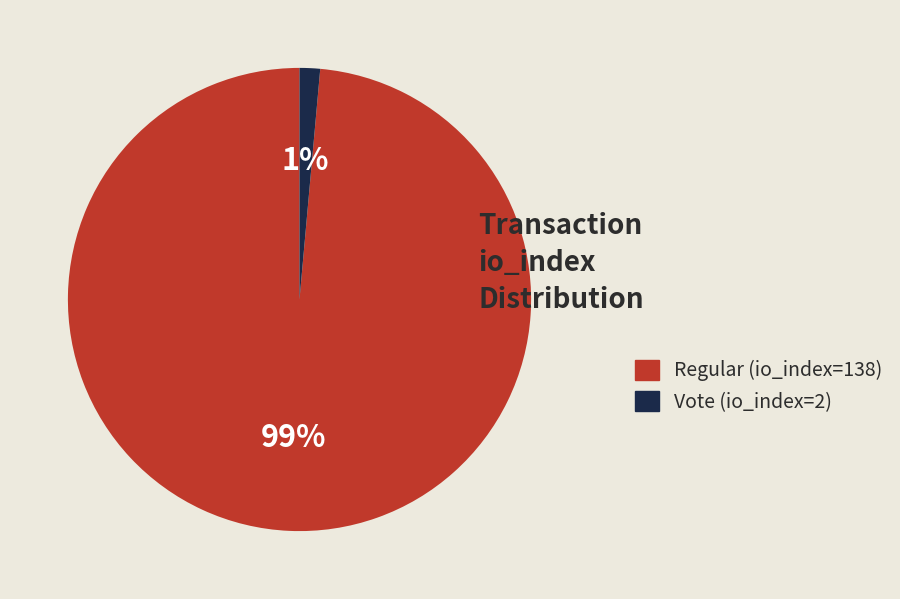

To the nearest percent, what percentage of the pie is Vote (io_index=2)?

1%